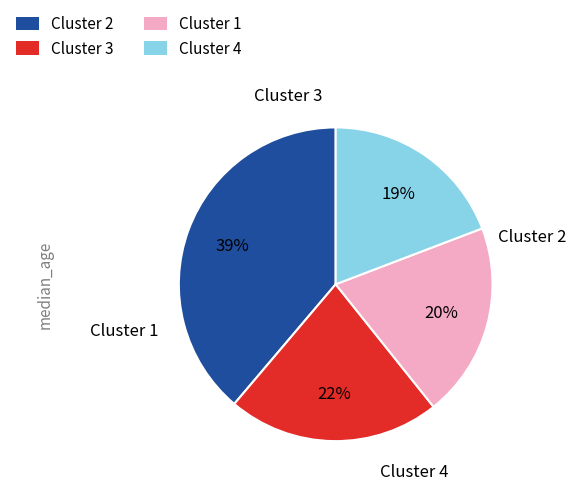

To the nearest percent, what is the difference between the largest and smallest slice percentages?

20%